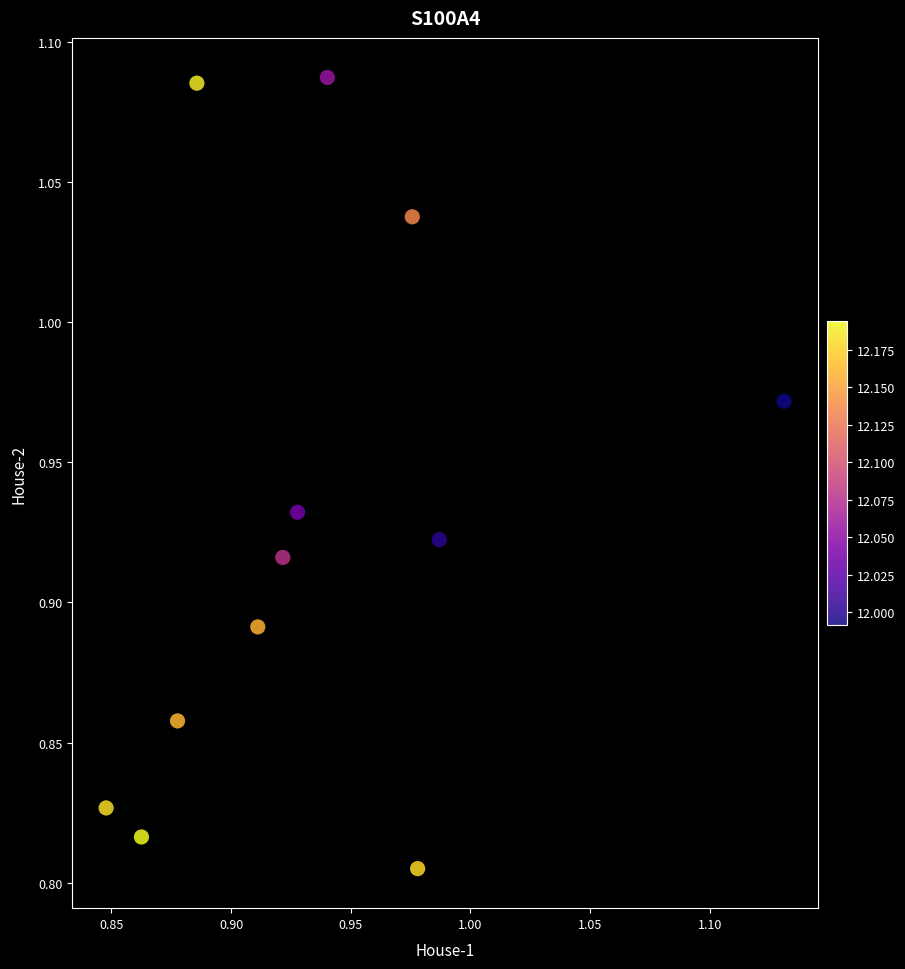

What is the range of Y values (max minus min)?

0.3